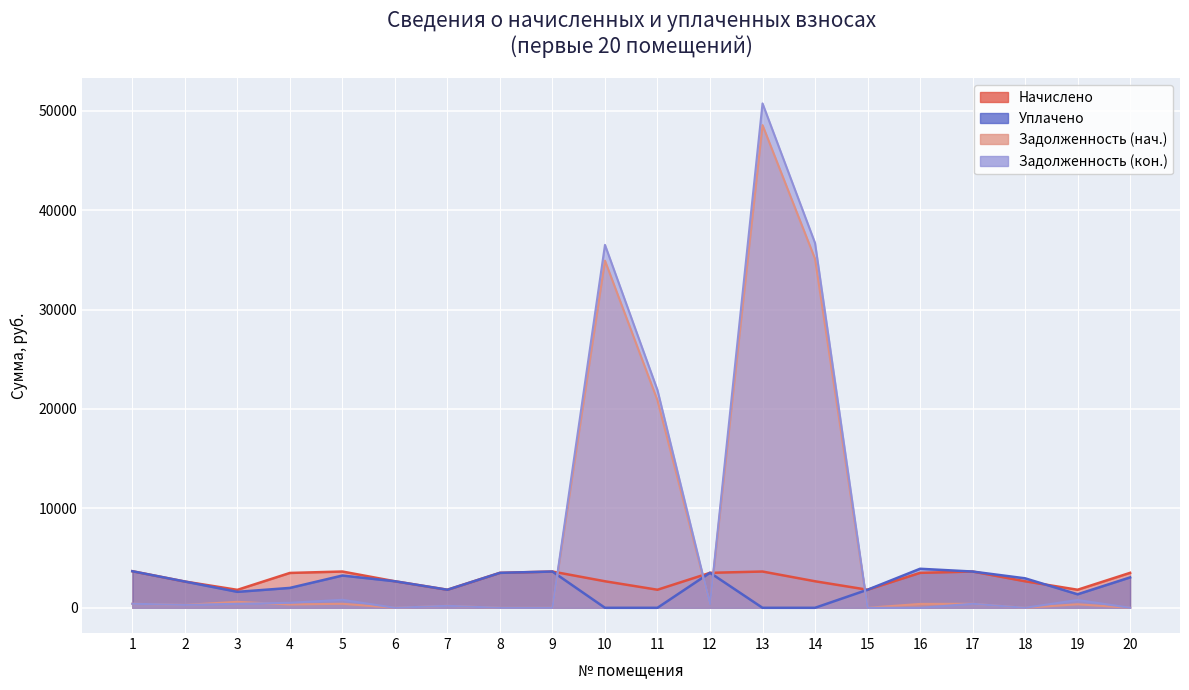

Reading left to right, transcribe all the data shown in this chart.

Задолженность (нач.): 408.9	293.7	603.2	337.2	406.7	0.0	201.8	0.0	0.0	34921.6	20864.1	369.6	48556.0	35107.5	0.0	390.8	405.4	0.0	355.7	0.0
Задолженность (кон.): 408.9	293.7	401.3	506.0	807.0	0.0	201.8	0.0	0.0	36507.8	21894.3	366.0	50738.2	36694.2	0.0	0.0	405.4	0.0	786.4	0.0
Начислено: 3680.3	2643.0	1805.9	3506.5	3648.7	2669.4	1816.5	3517.0	3648.7	2669.4	1816.5	3517.0	3648.7	2669.4	1816.5	3517.0	3648.7	2669.4	1816.5	3517.0
Уплачено: 3680.3	2643.0	1605.3	2000.0	3246.0	2669.4	1816.5	3517.0	3648.7	0.0	0.0	3528.0	0.0	0.0	1816.5	3926.2	3648.7	2966.0	1360.0	3058.7